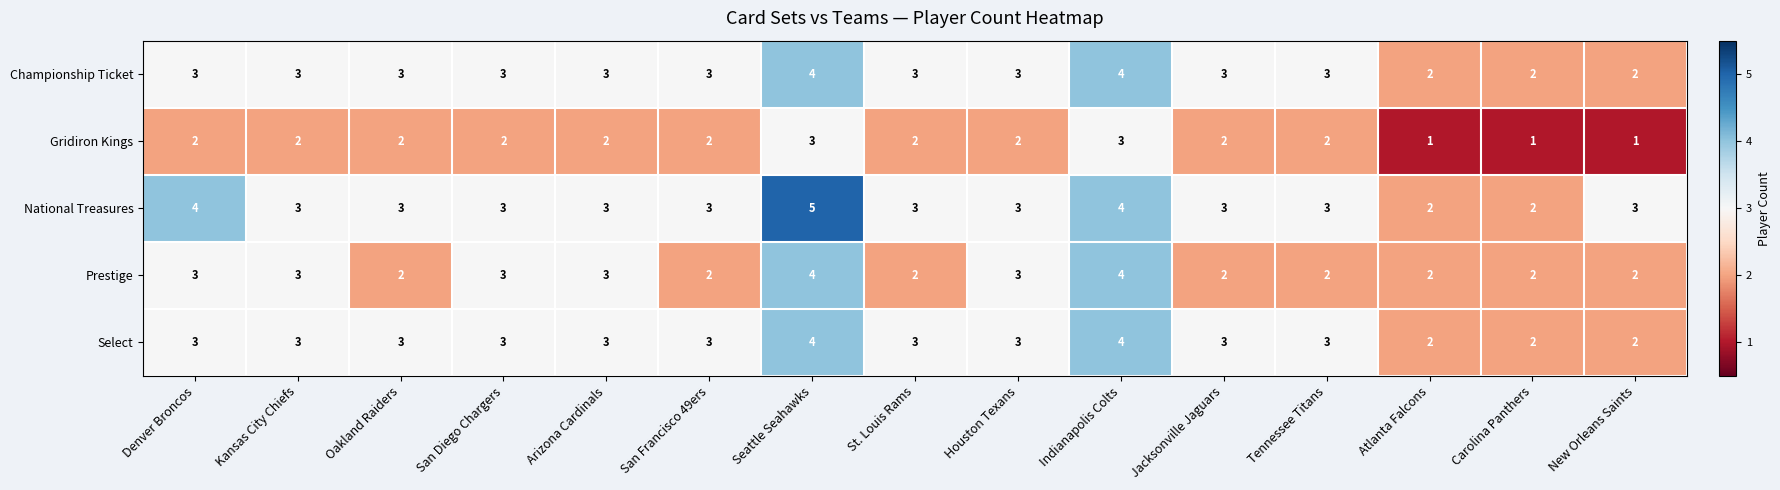

Between Denver Broncos and San Diego Chargers, which series saw the biggest shift?

National Treasures